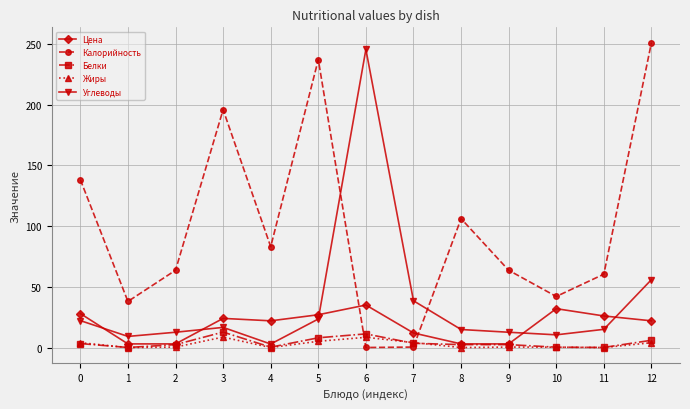

Which series changed the most between 1 and 12?

Калорийность